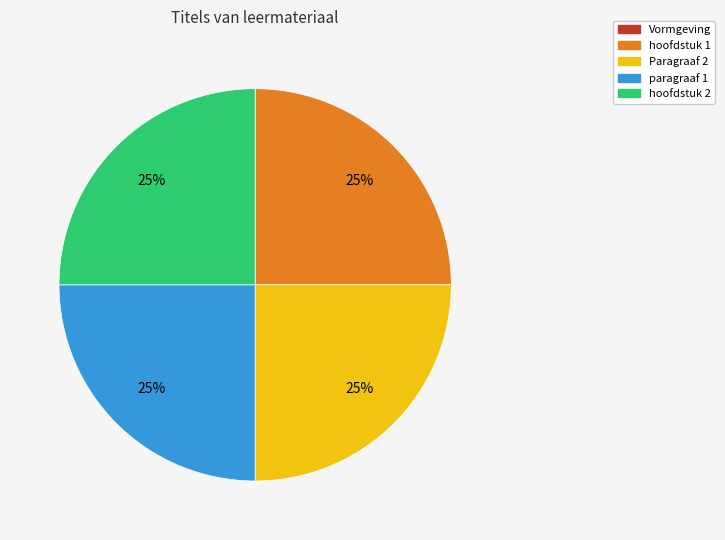

What percentage is the Paragraaf 2 slice, to the nearest percent?

25%